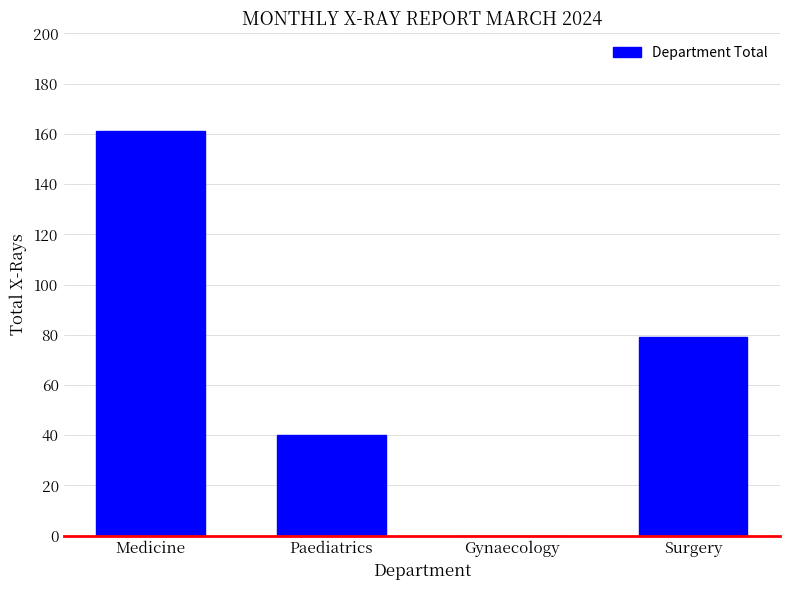

How many values are between 40 and 161?

3